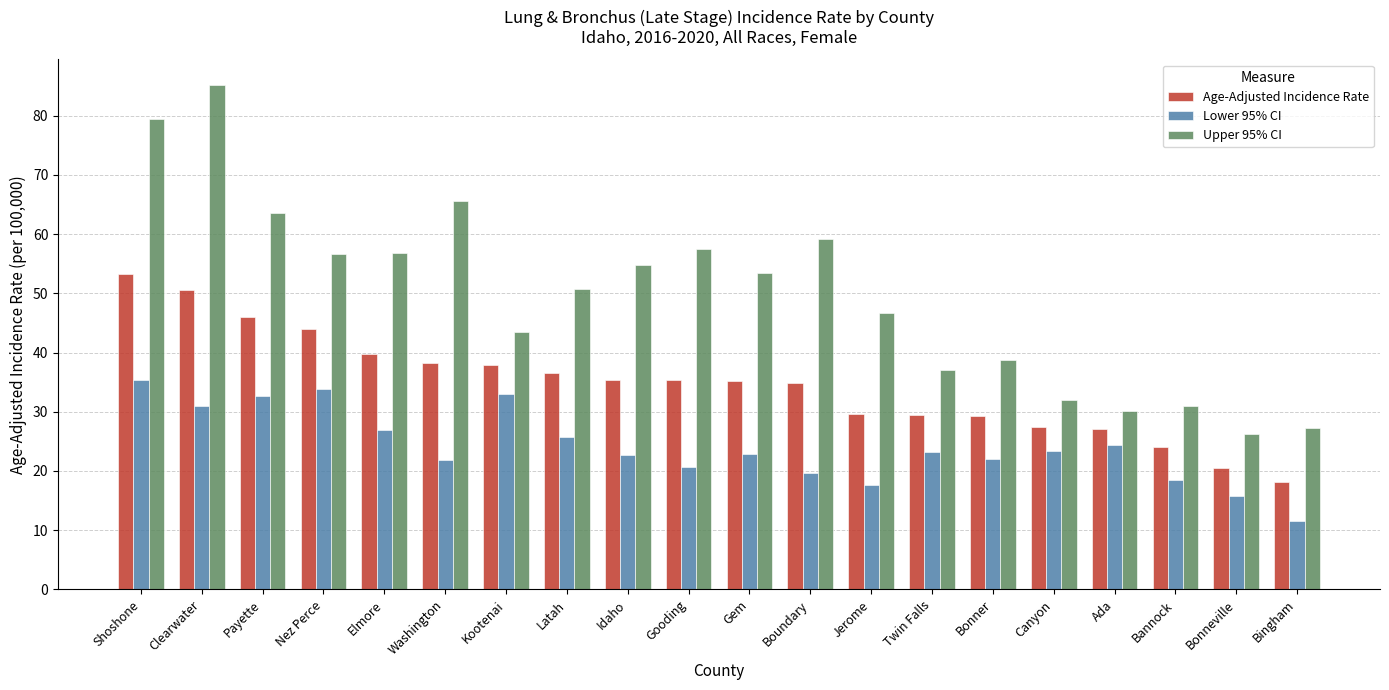

Which series changed the most between Kootenai and Bonneville?

Age-Adjusted Incidence Rate